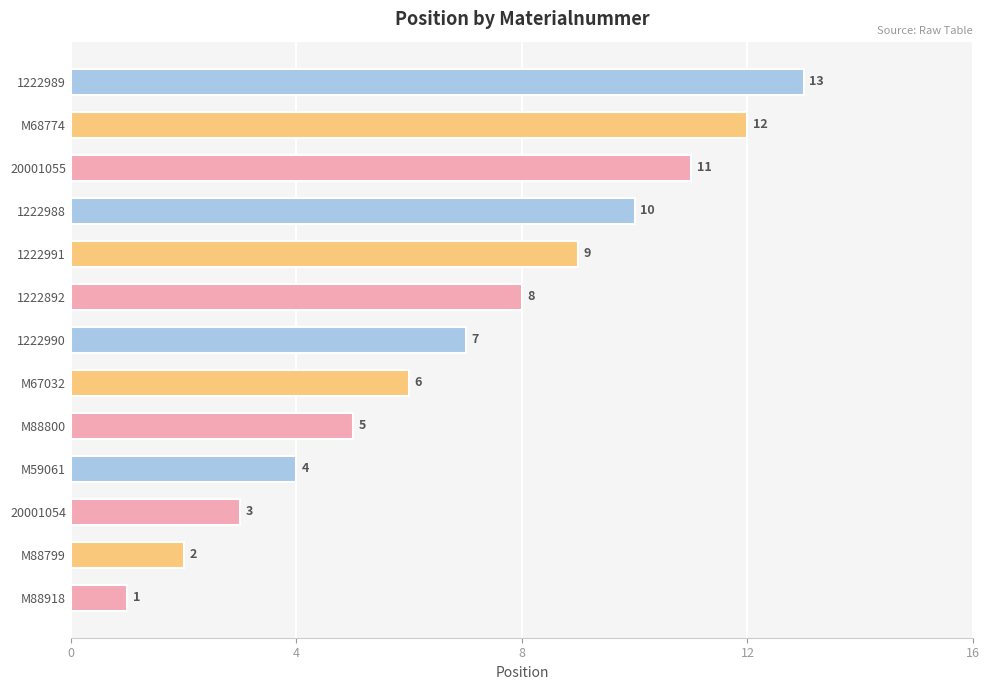

What is the difference between the second highest and minimum values?

11